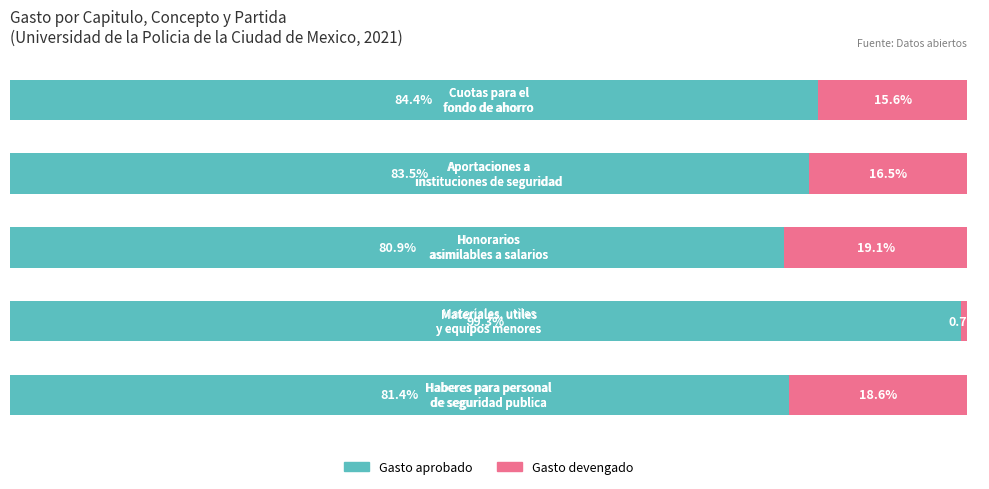

What are all the series names shown in the legend?

Gasto aprobado, Gasto devengado